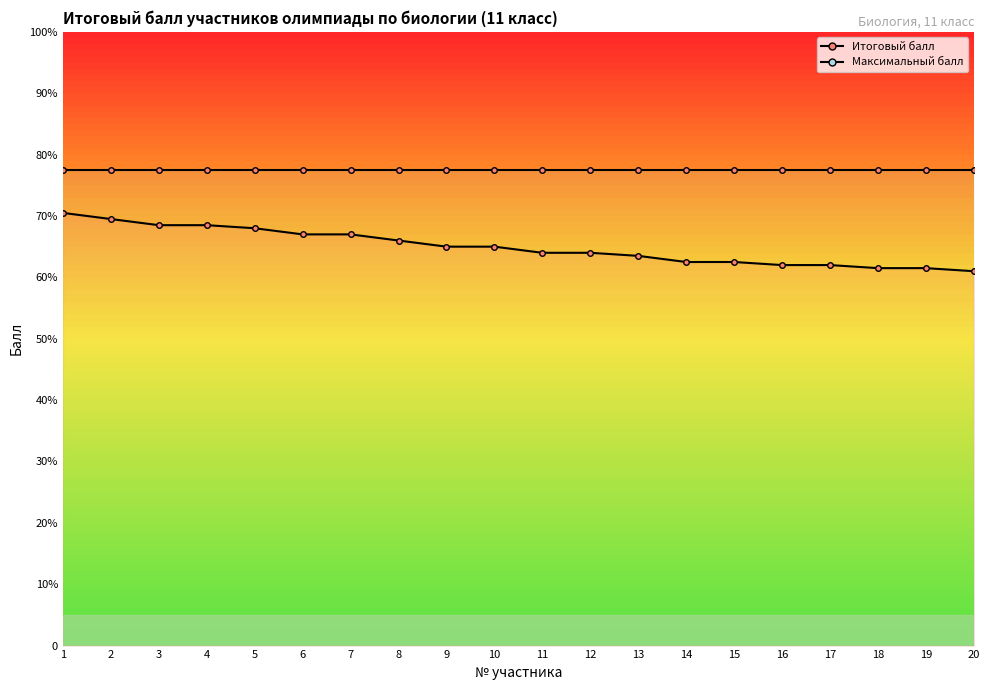

What is the sum of the values at 10 and 20?

126.0